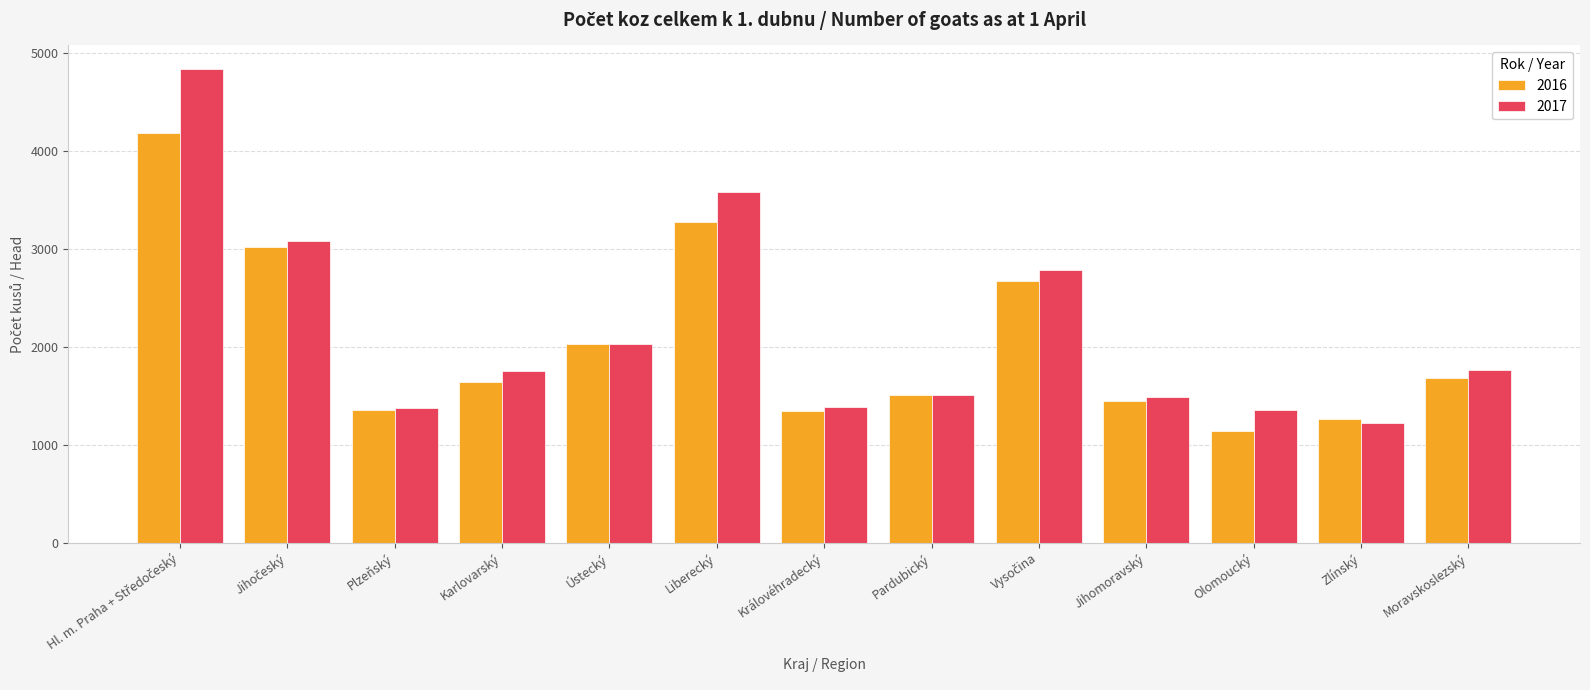

Is it true that 2017 equals 301 at Plzeňský?

False